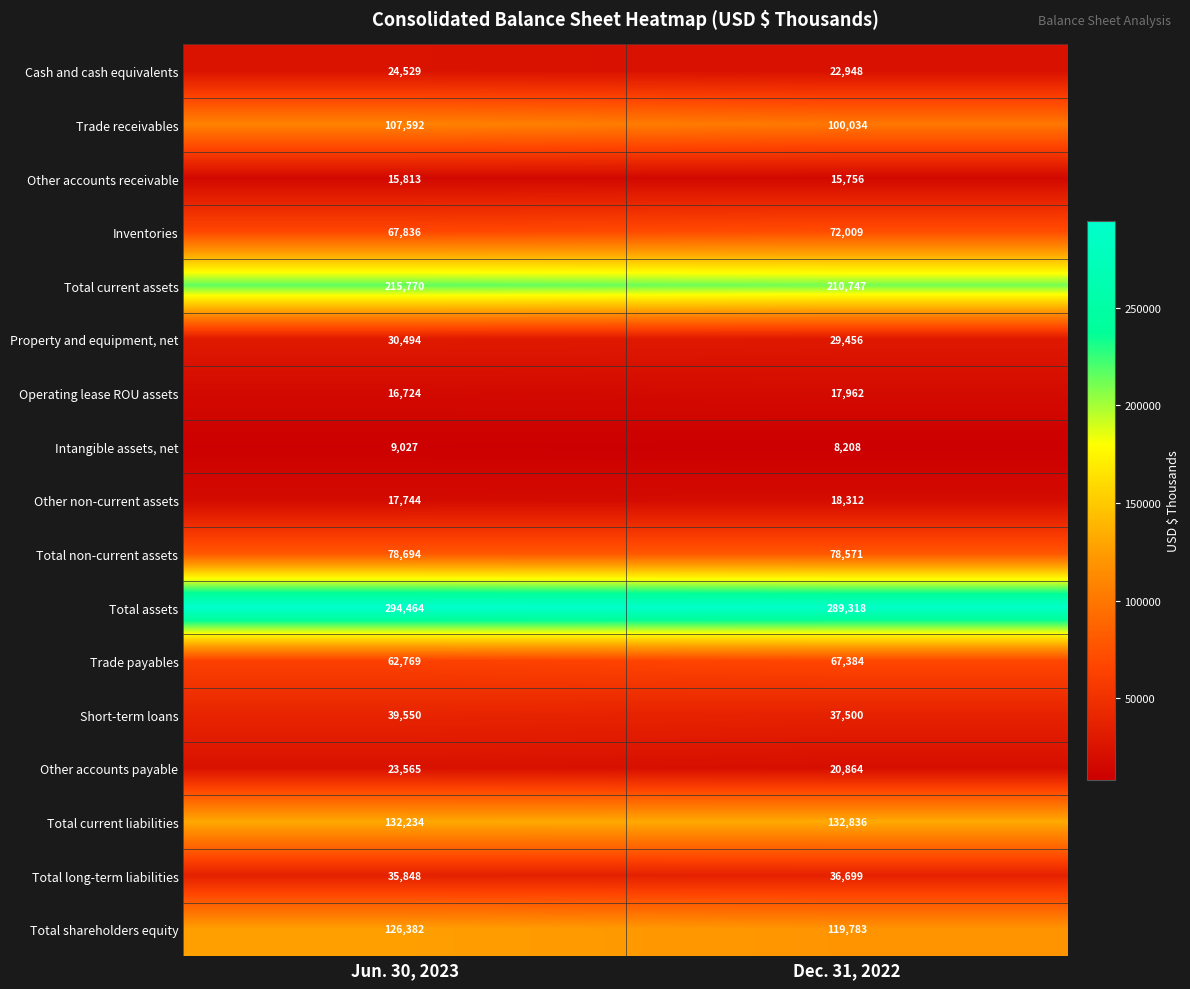

Is the value of Operating lease ROU assets at Dec. 31, 2022 greater than the value of Total long-term liabilities at Dec. 31, 2022?

No